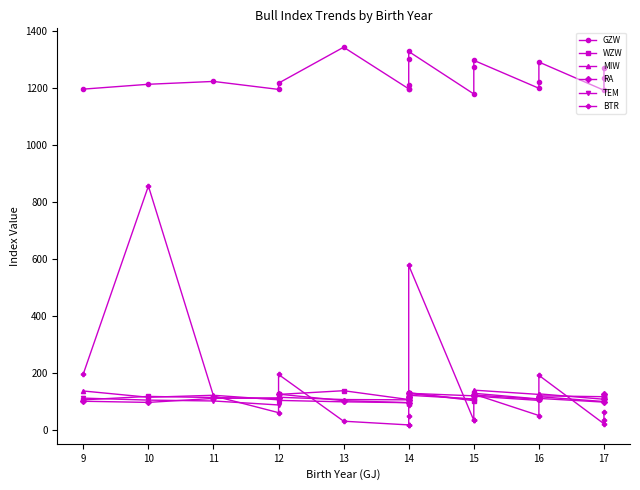

Reading left to right, list all the values displayed in this chart.

GZW: 1196	1213	1223	1195	1217	1343	1197	1198	1210	1302	1328	1179	1272	1297	1199	1221	1291	1192	1234	1271
WZW: 106	118	114	110	125	138	107	110	120	127	131	103	113	129	109	110	120	117	119	119
MIW: 137	115	122	106	115	107	106	112	112	115	122	109	113	140	125	127	127	108	119	120
RA: 101	97	111	113	126	103	96	105	116	116	129	120	123	123	108	113	117	100	110	125
TEM: 112	105	102	88	104	99	96	104	113	119	128	107	111	119	104	105	111	98	110	110
BTR: 197	856	120	61	195	31	18	18	51	88	578	34	35	126	51	118	192	22	34	64